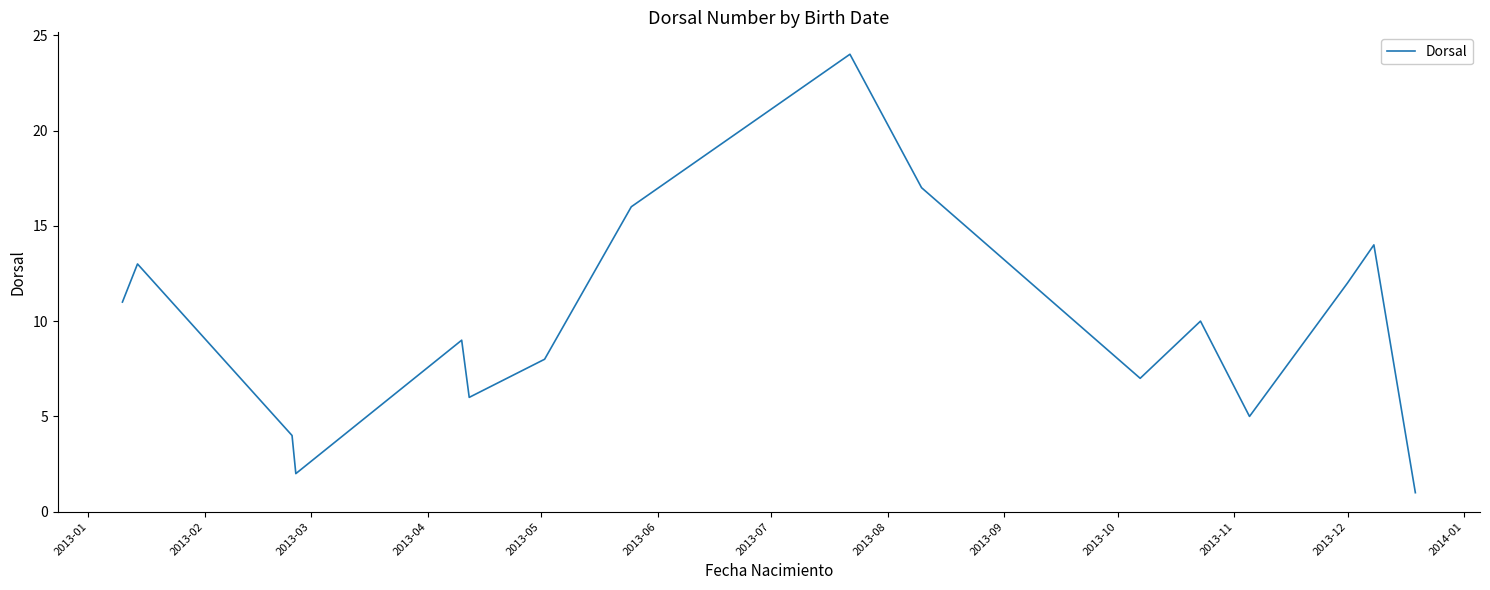

What is the difference between the maximum and minimum values?

23